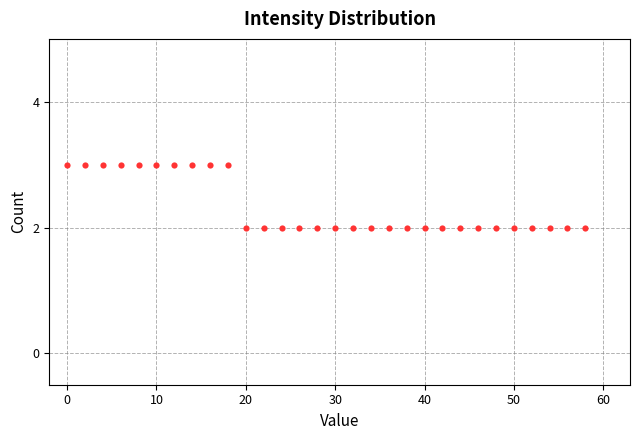

What is the range of X values (max minus min)?

58